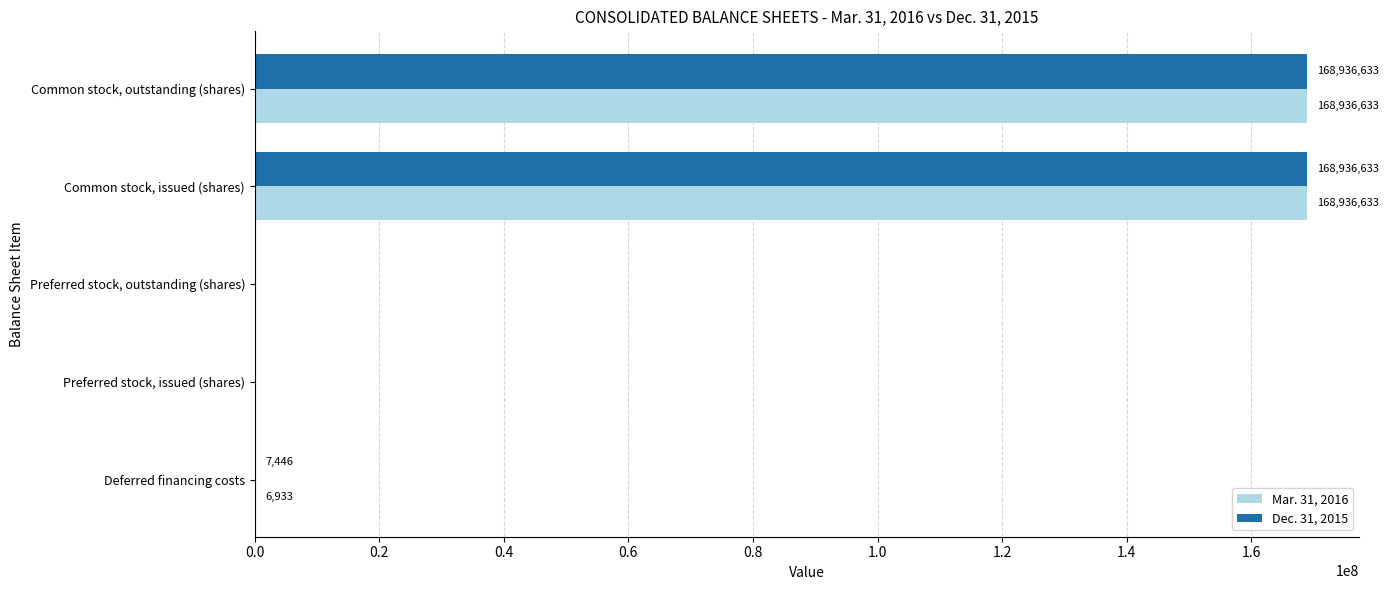

The value of Mar. 31, 2016 at Common stock, outstanding (shares) is 79103882. True or false?

False